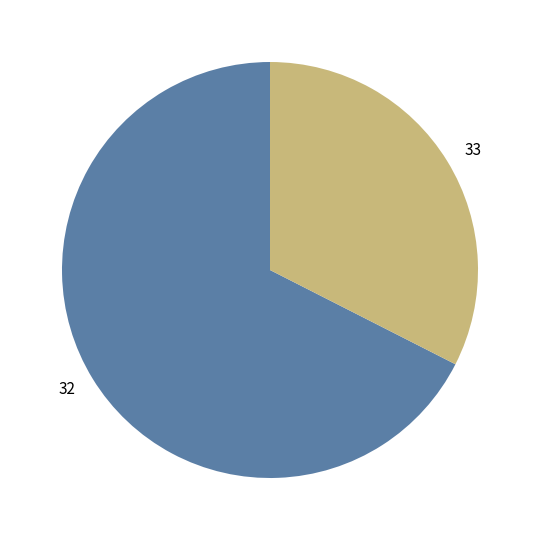

The 33 slice represents 1% of the pie. True or false?

False